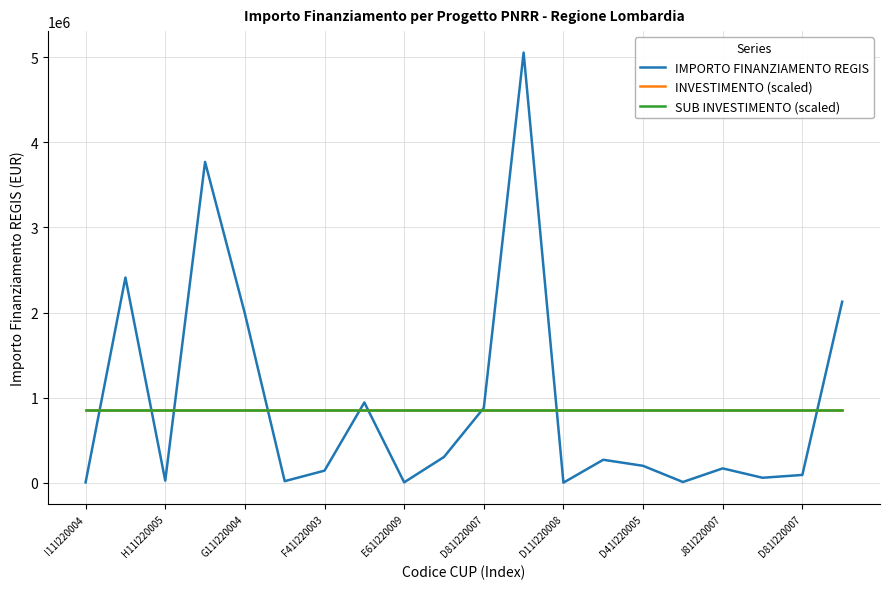

Is this an area chart (filled region under the line)?

No